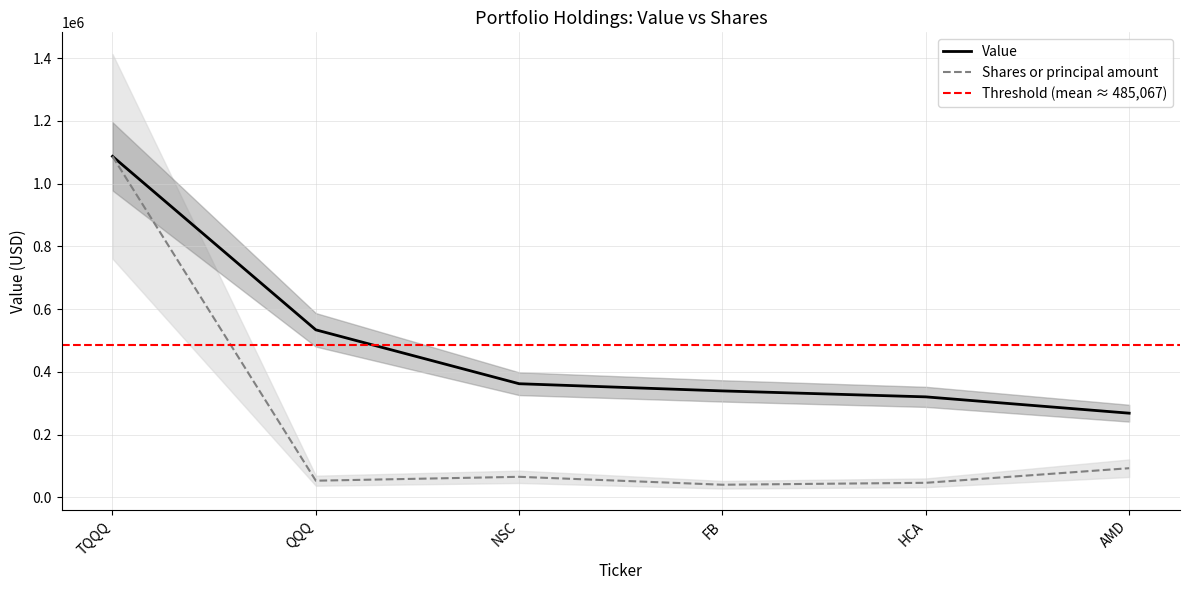

Is it true that Shares or principal amount equals 65505.2 at NSC?

True